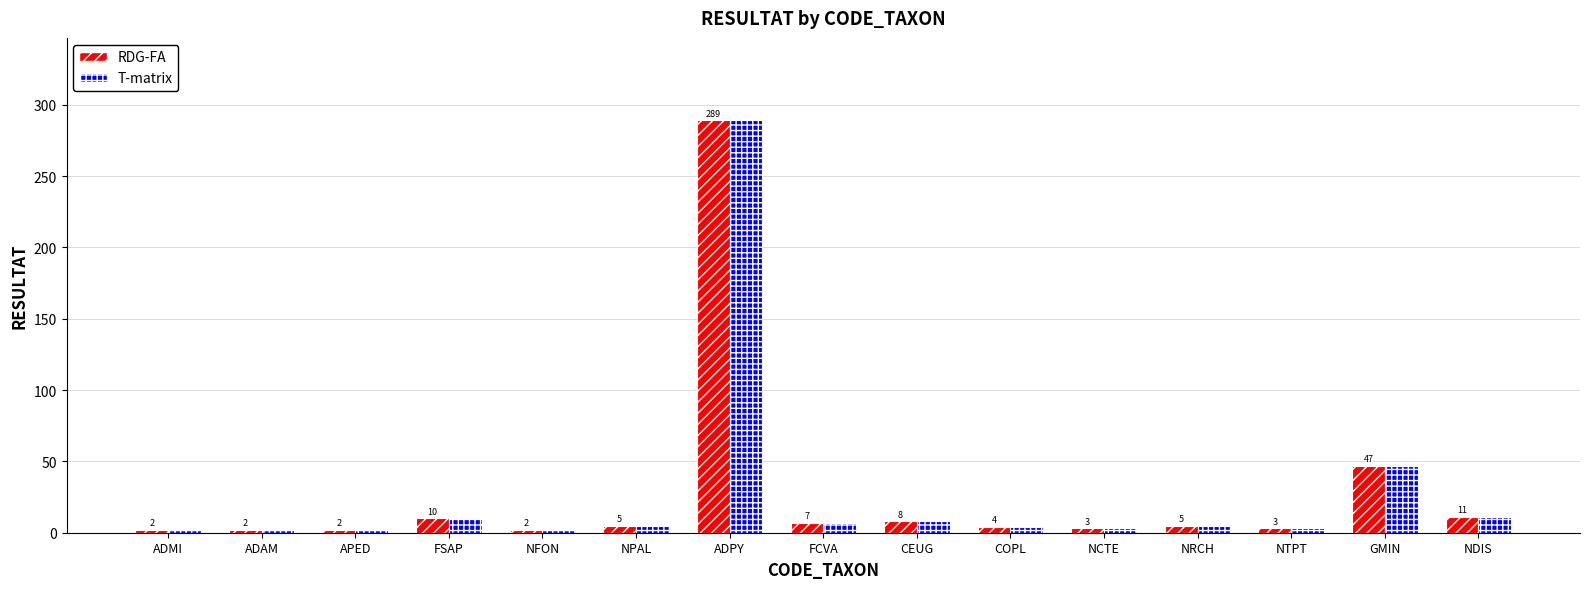

At which category is the sum across all series the highest?

ADPY